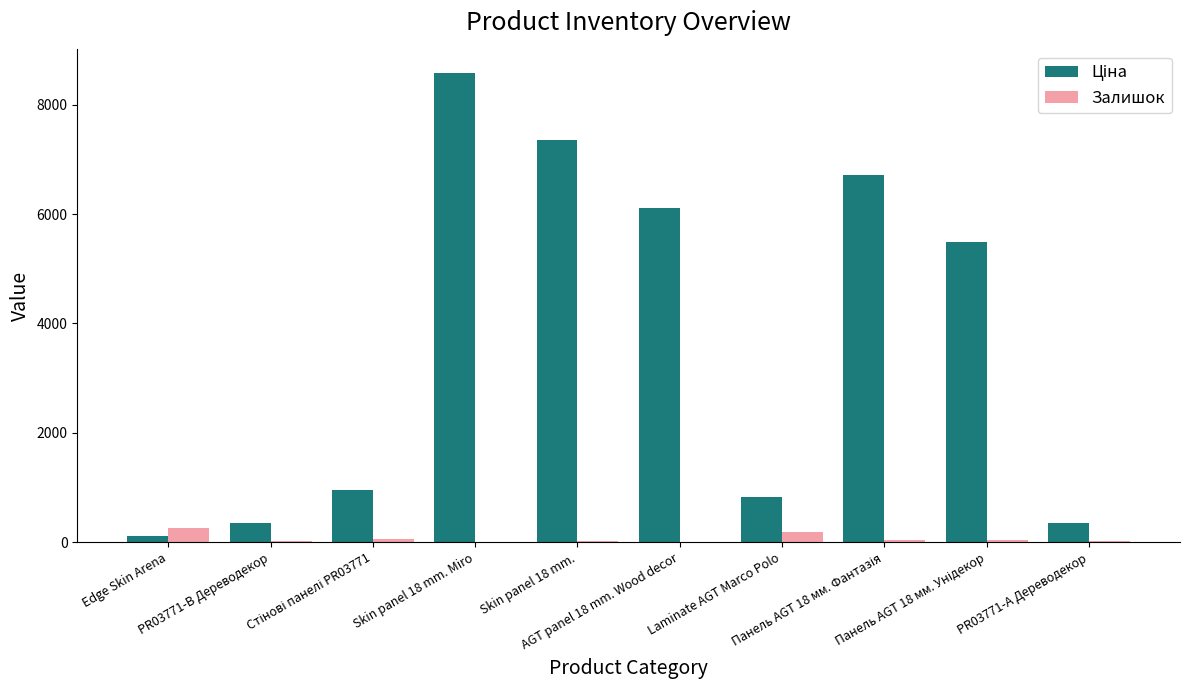

What is the sum of all Залишок values?

640.0